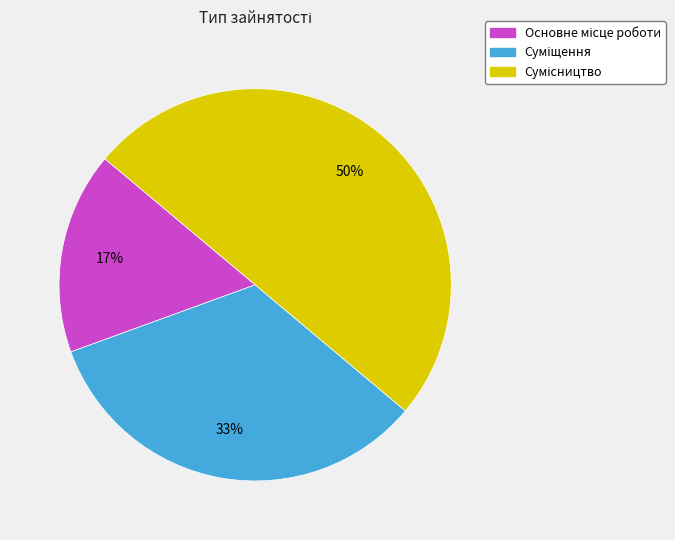

How many segments does this pie chart have?

3